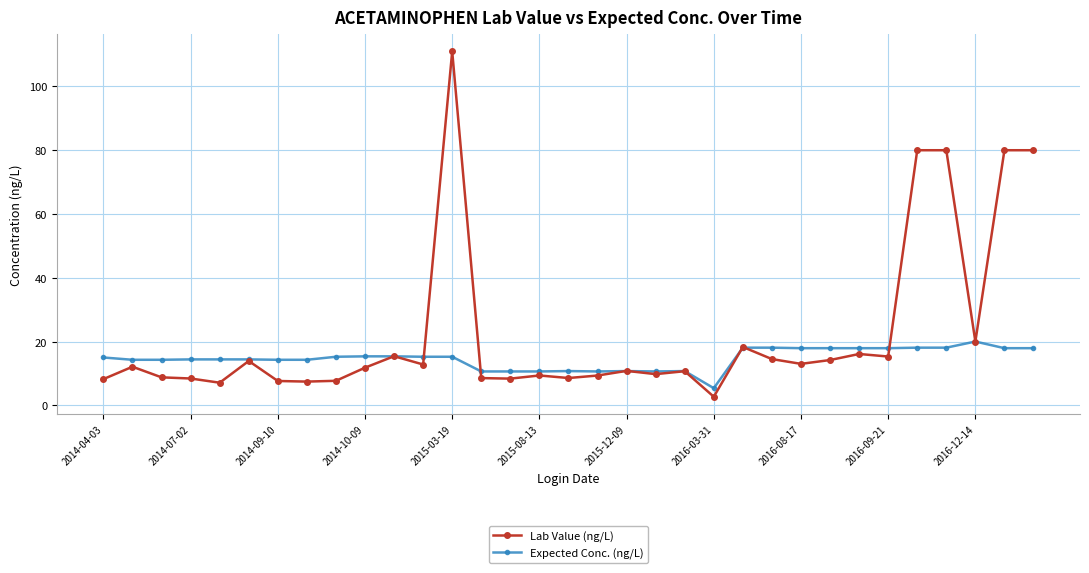

What is the value of the Expected Conc. (ng/L) point at the 11th from the left?

15.4